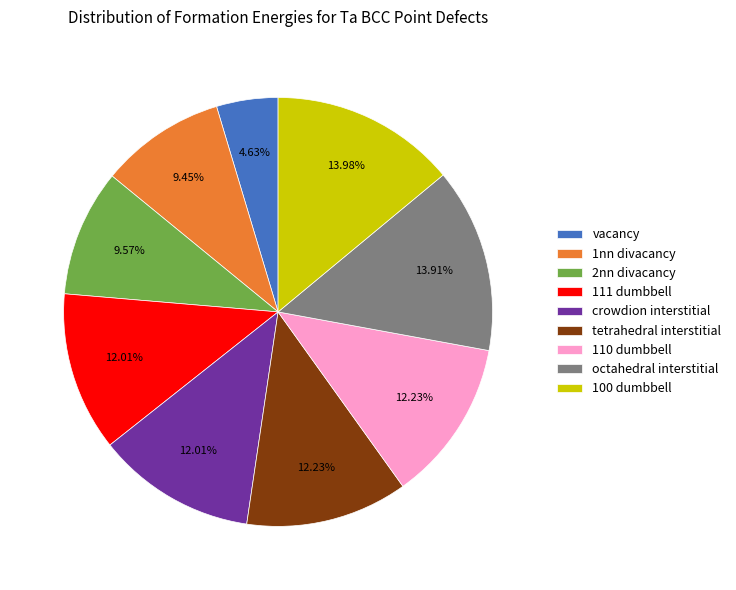

To the nearest percent, what portion does vacancy represent?

5%